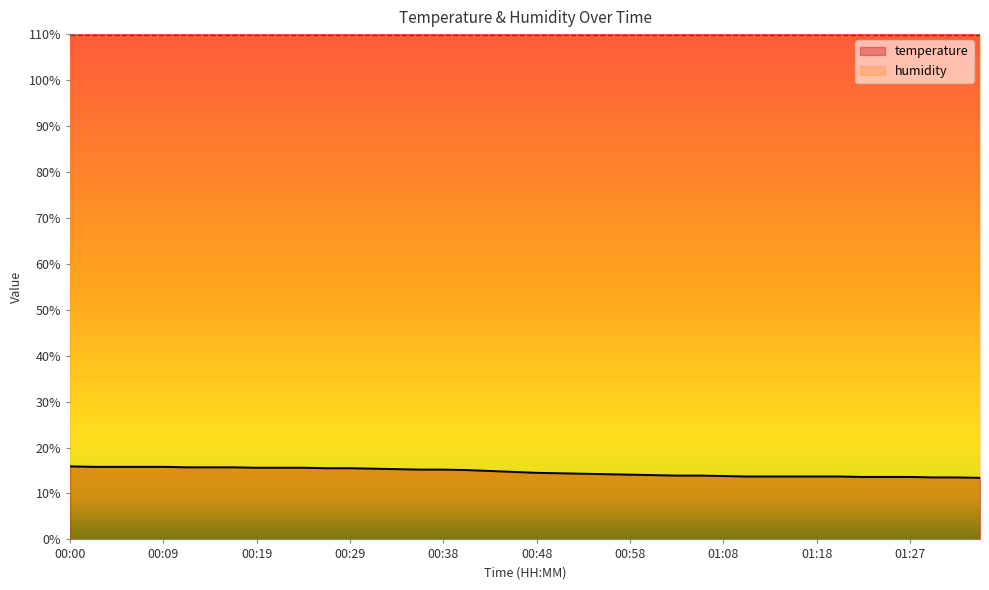

What is the sum of the values at 00:12 and 01:15?

29.4